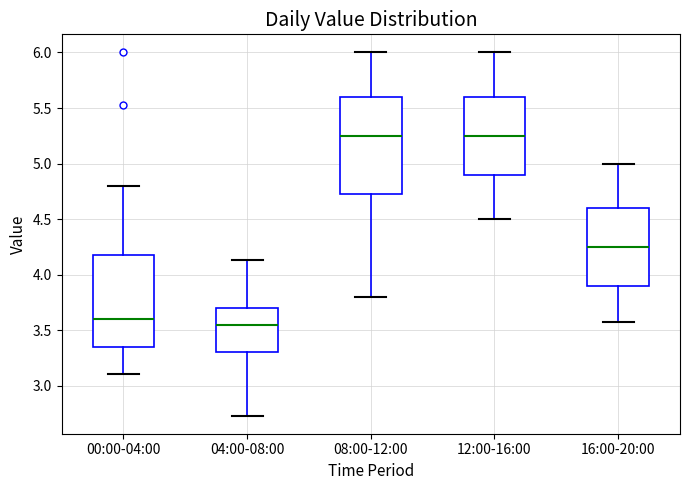

Reading left to right, transcribe this box plot: for each box, give where its median line is, the range the box spans, and where its two whiskers end, as read against the y-axis. The values are not printed on the chart, so give them approximately, as read against the axis.

00:00-04:00: median 3.60, box 3.35 to 4.20, whiskers 3.10 to 4.80
04:00-08:00: median 3.55, box 3.30 to 3.70, whiskers 2.75 to 4.15
08:00-12:00: median 5.25, box 4.75 to 5.60, whiskers 3.80 to 6.00
12:00-16:00: median 5.25, box 4.90 to 5.60, whiskers 4.50 to 6.00
16:00-20:00: median 4.25, box 3.90 to 4.60, whiskers 3.55 to 5.00